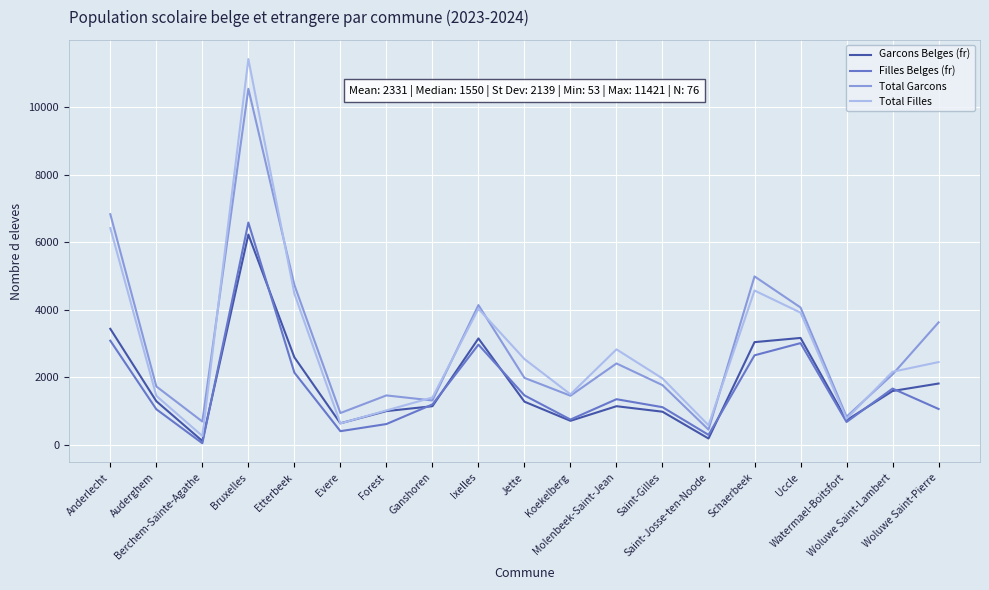

List the series in order of their peak value, lowest first.

Garcons Belges (fr), Filles Belges (fr), Total Garcons, Total Filles